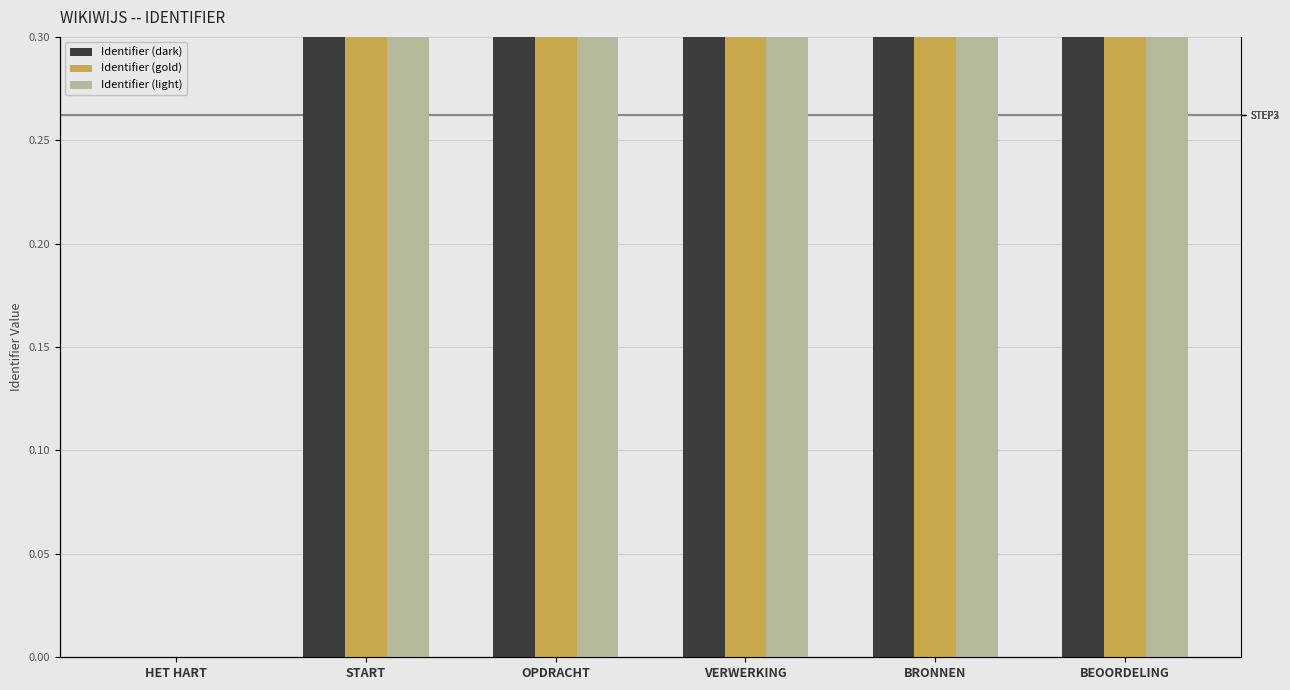

What are all the series names shown in the legend?

Identifier (dark), Identifier (gold), Identifier (light)